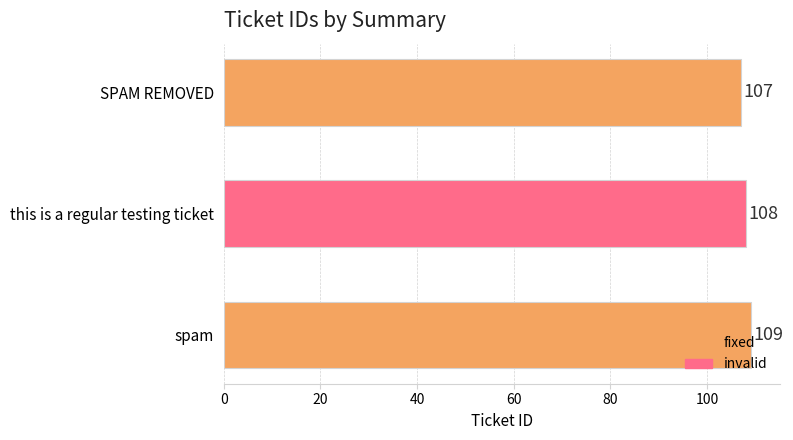

What is the ratio of the value at spam to the value at this is a regular testing ticket?

1.0